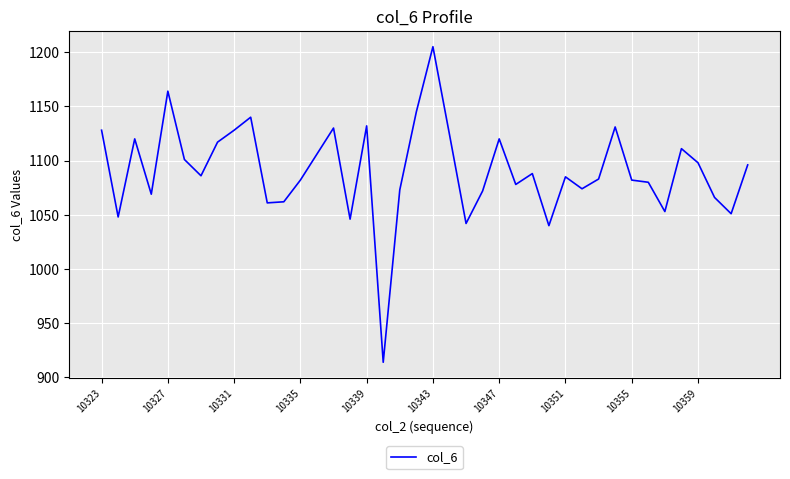

What is the greatest value displayed?

1205